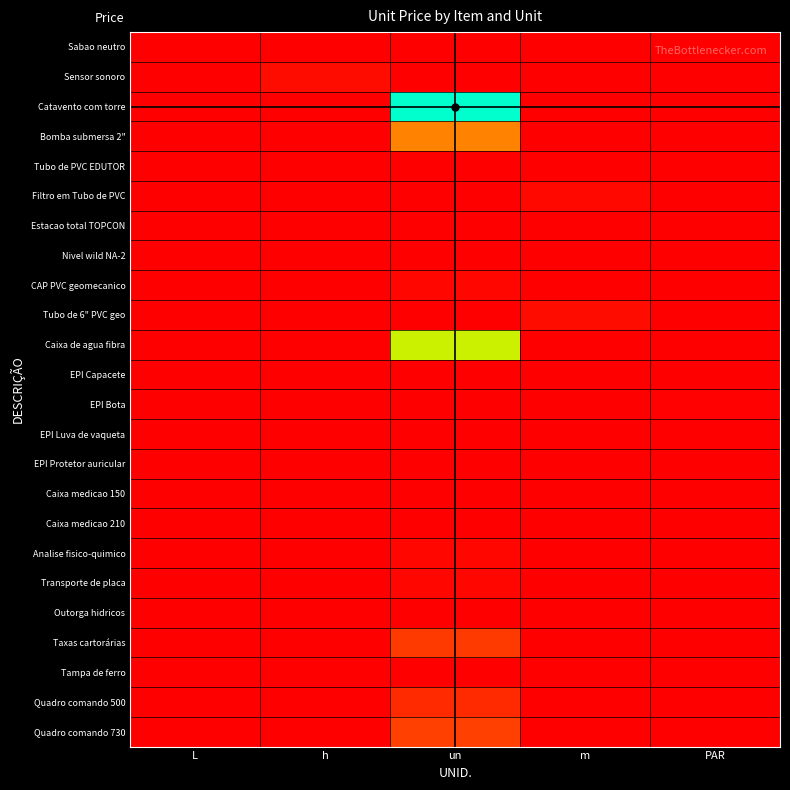

How many series are shown in this chart?

24